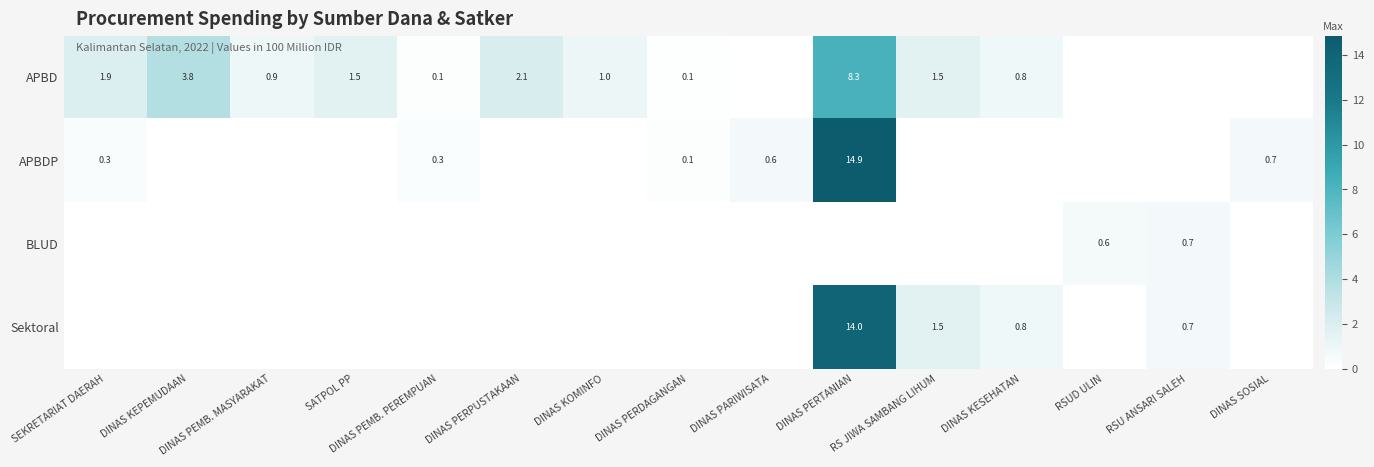

What is the average value of the APBD series?

1.5